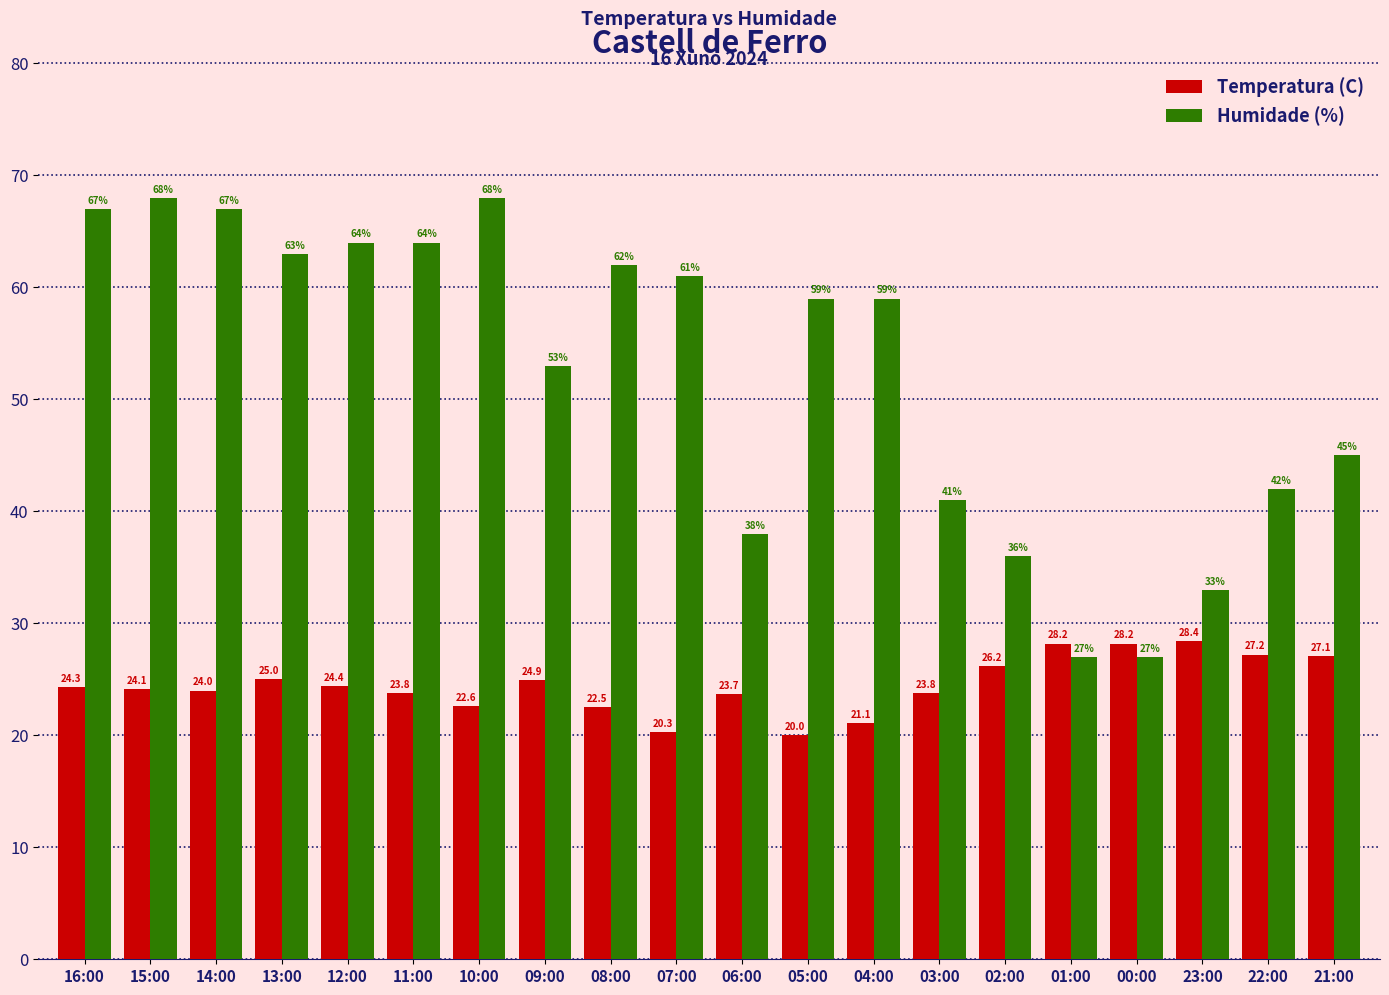

What is the label of the 8th bar from the right?

04:00